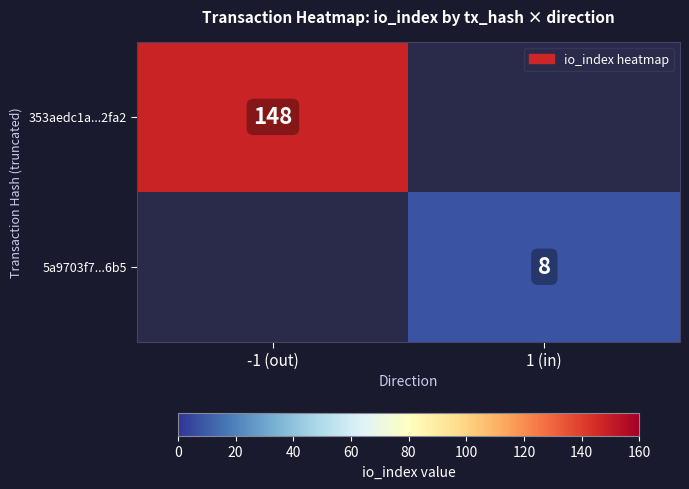

The value of 353aedc1a...2fa2 at -1 (out) is 148. True or false?

True